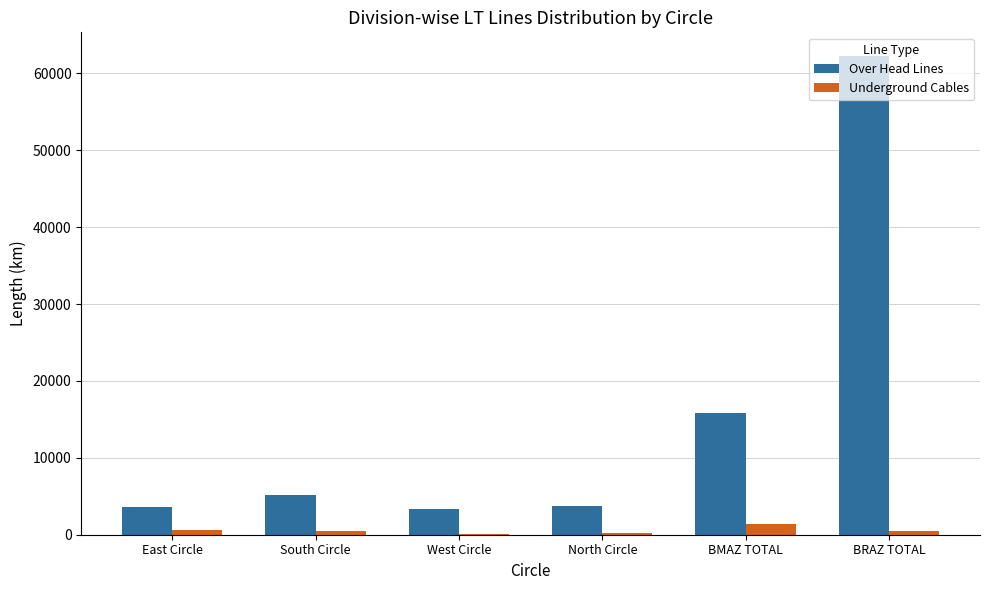

What is the sum of all Underground Cables values?

3344.3